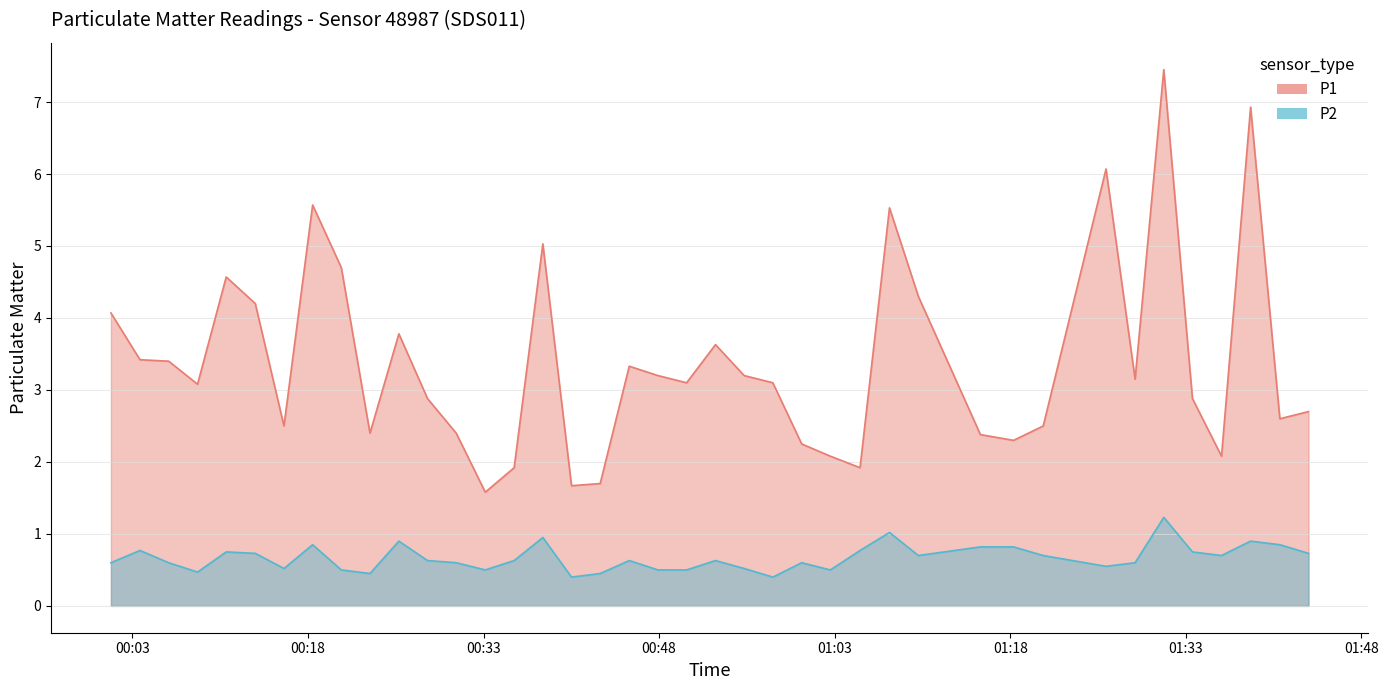

Does the chart have visible grid lines?

Yes